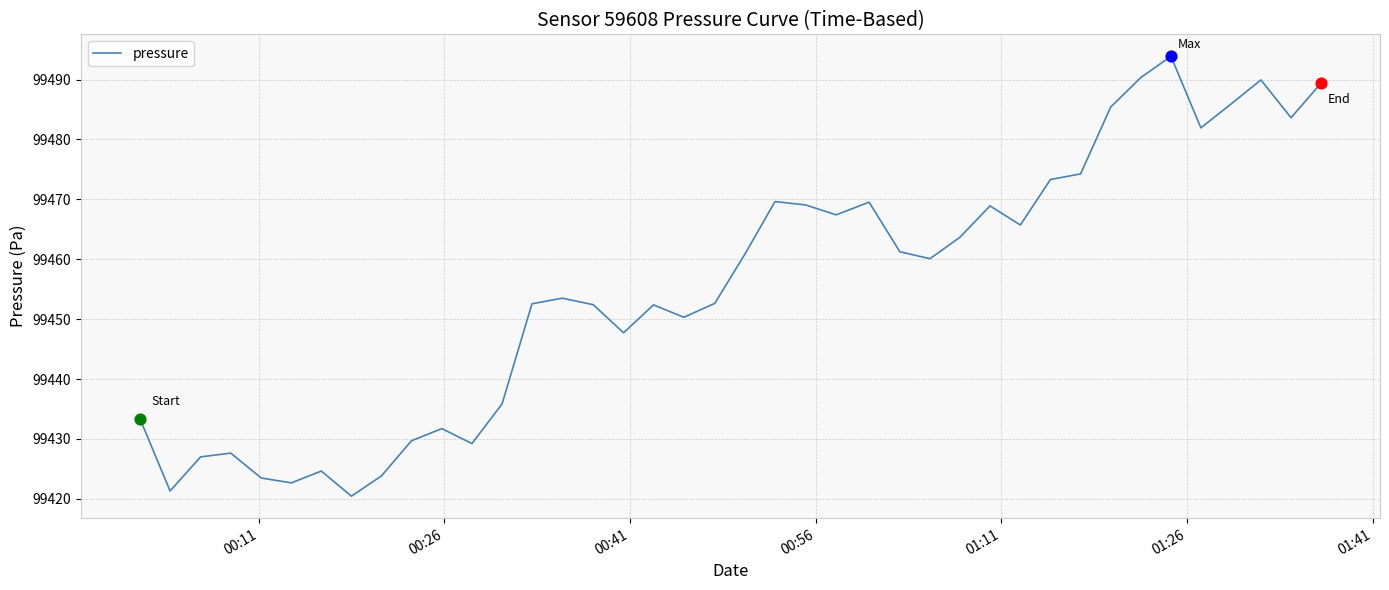

What is the difference between the maximum and minimum values?

73.4